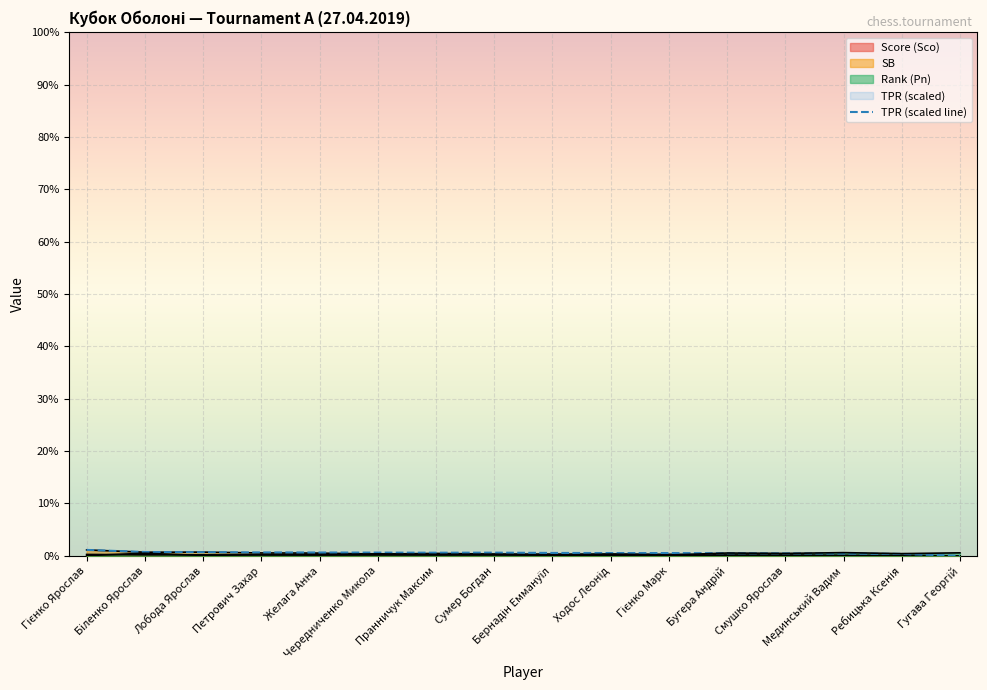

Rank the series by their maximum value, from highest to lowest.

SB, TPR, Rank (Pn), Score (Sco)